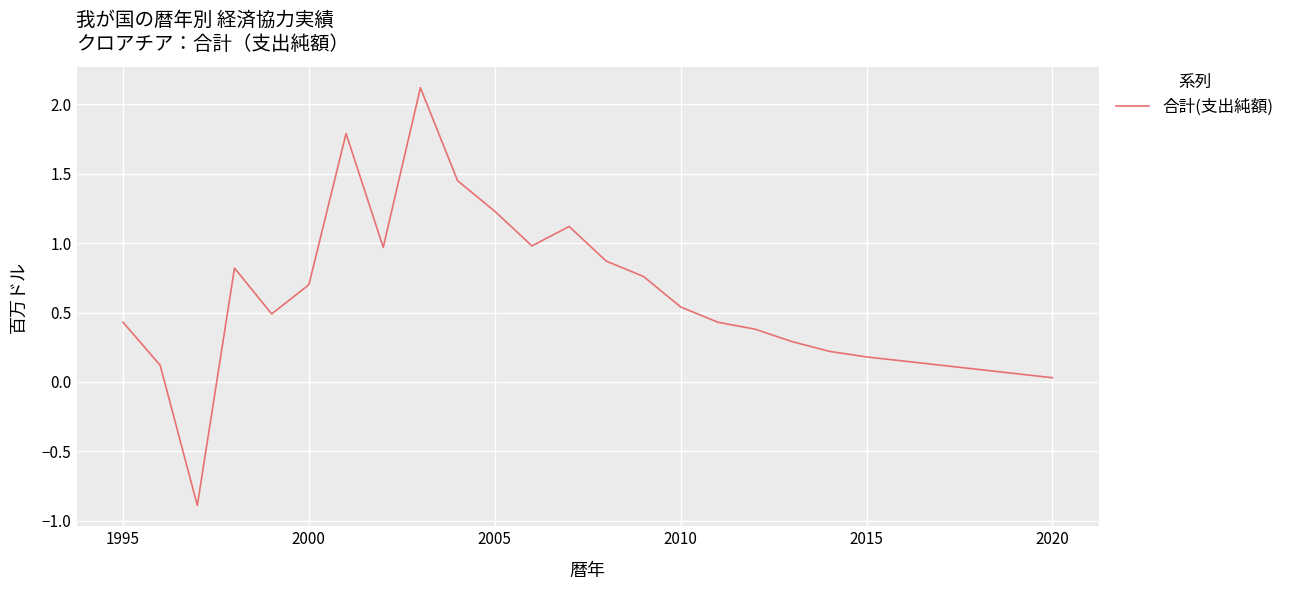

What is the difference between the maximum and minimum values?

3.0